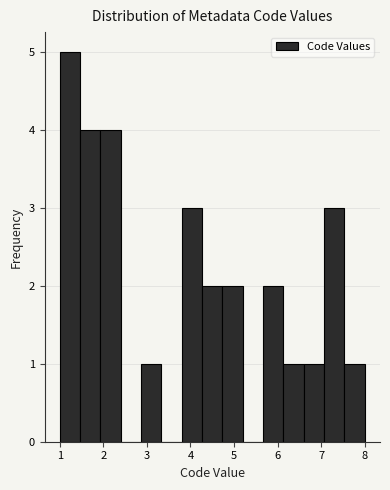

Which range on the x-axis has the tallest bar?

1.0 to 1.5